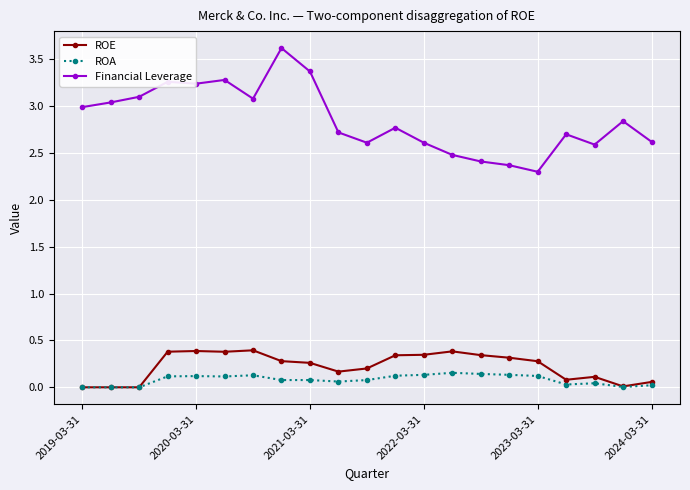

What is the maximum value for ROE?

0.4